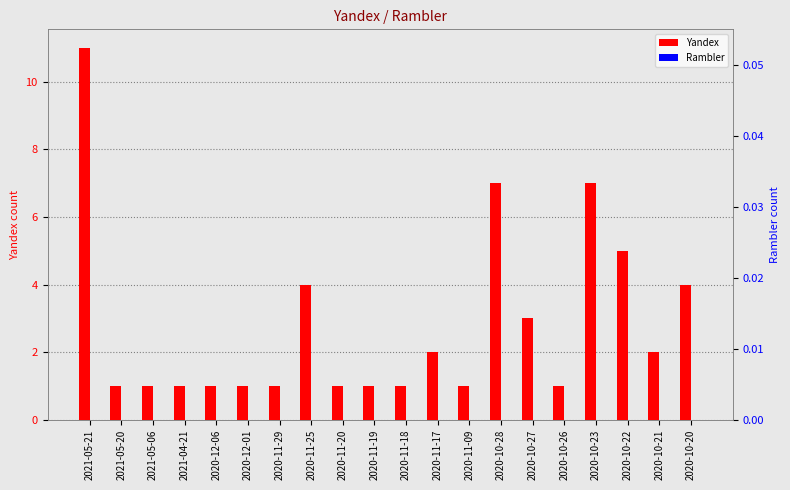

At which label does Rambler reach its peak?

2021-05-21